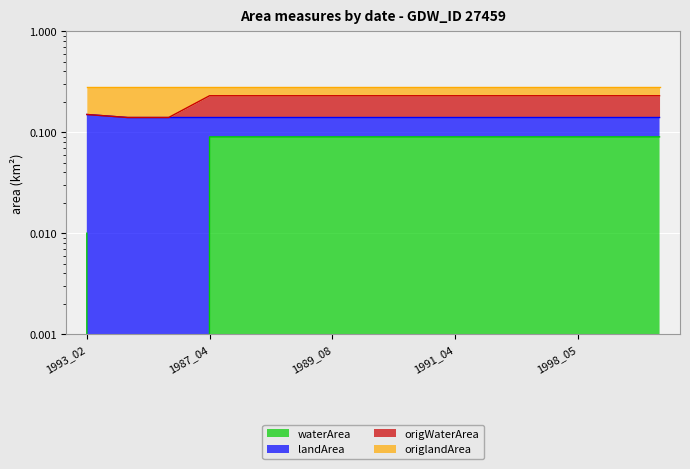

At which category is the sum across all series the highest?

1987_04